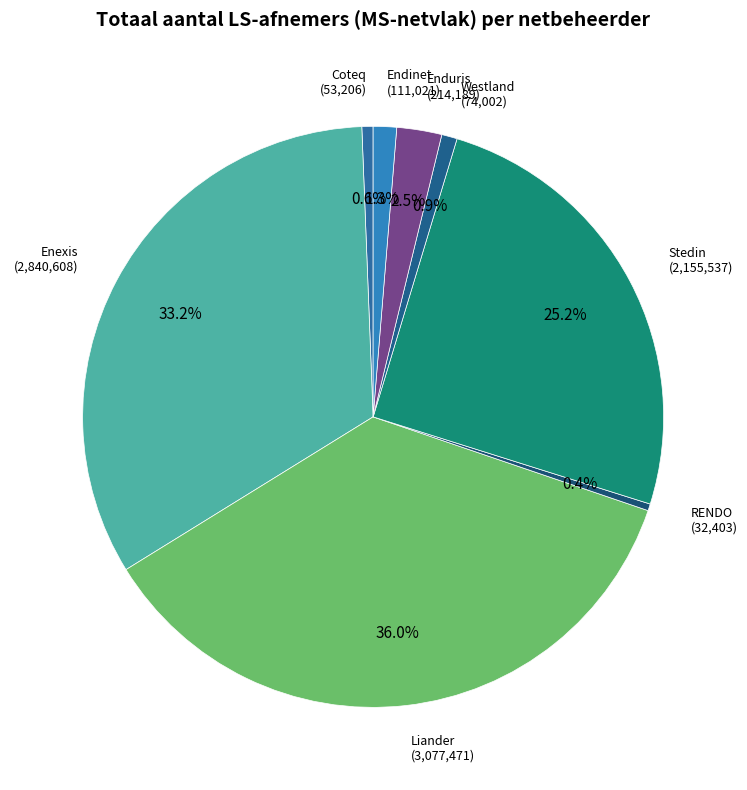

Is there any slice that represents more than half of the pie?

No